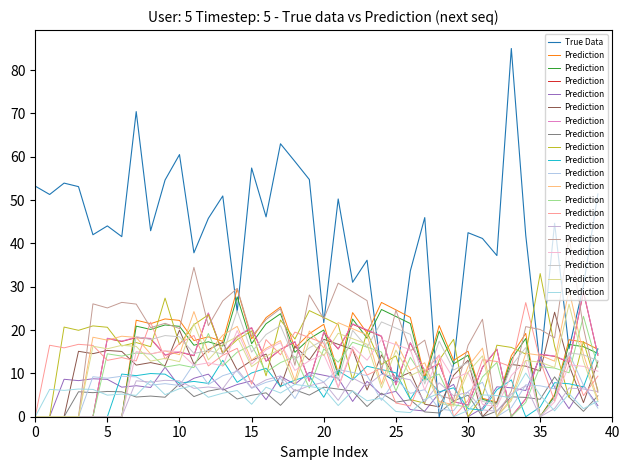

Which series has the largest range (max minus min)?

True Data